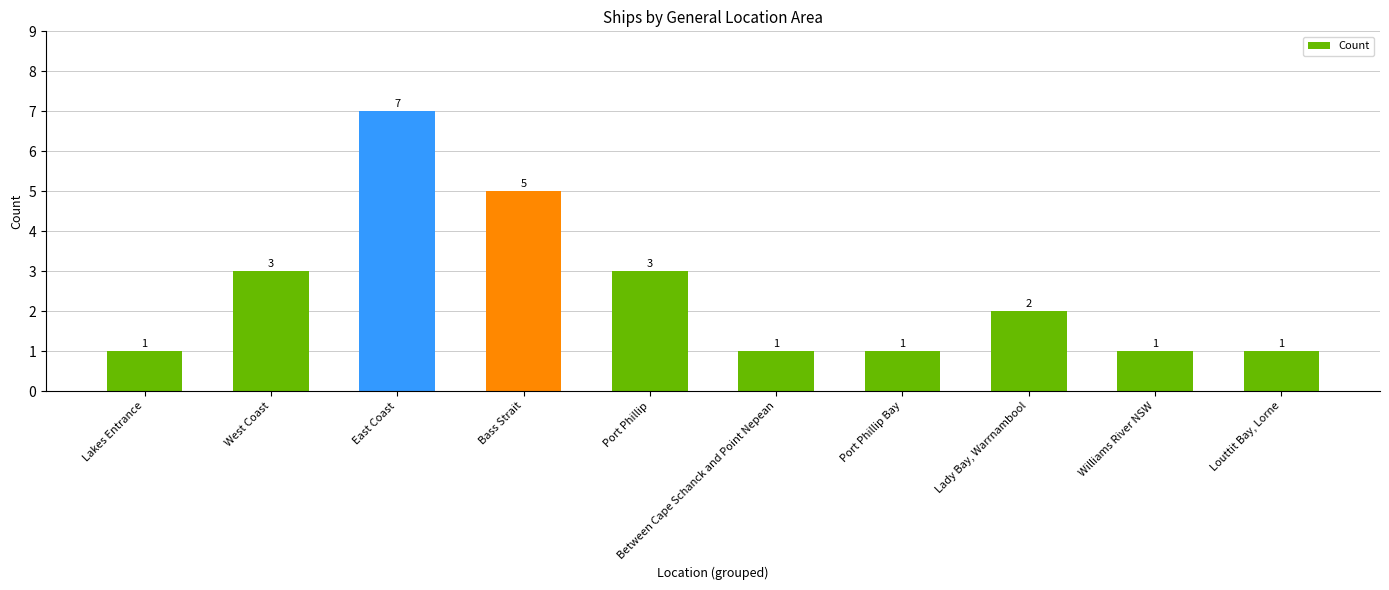

How many values are below 2?

5